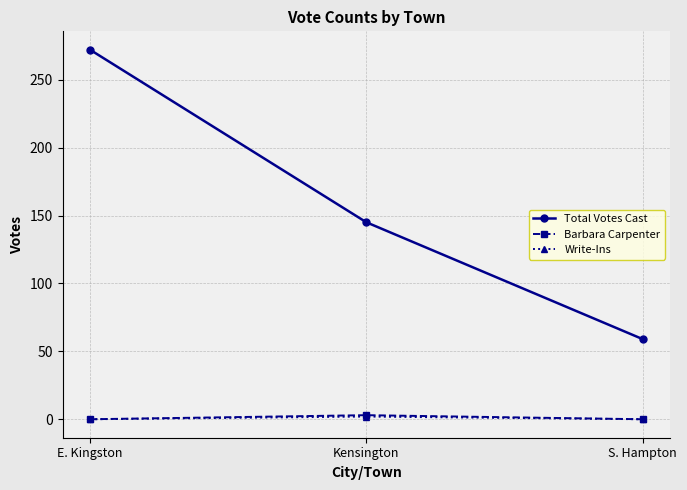

The Total Votes Cast series shows 145 at Kensington. True or false?

True